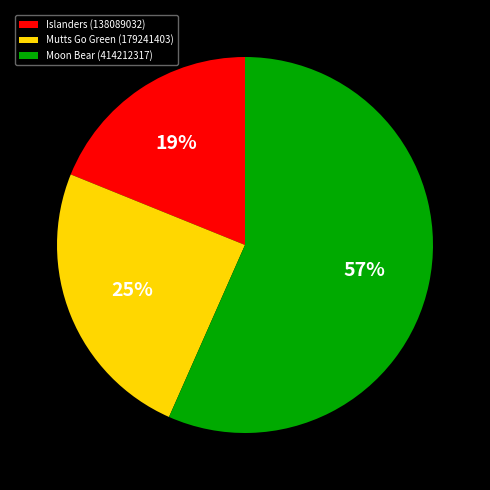

How many segments does this pie chart have?

3